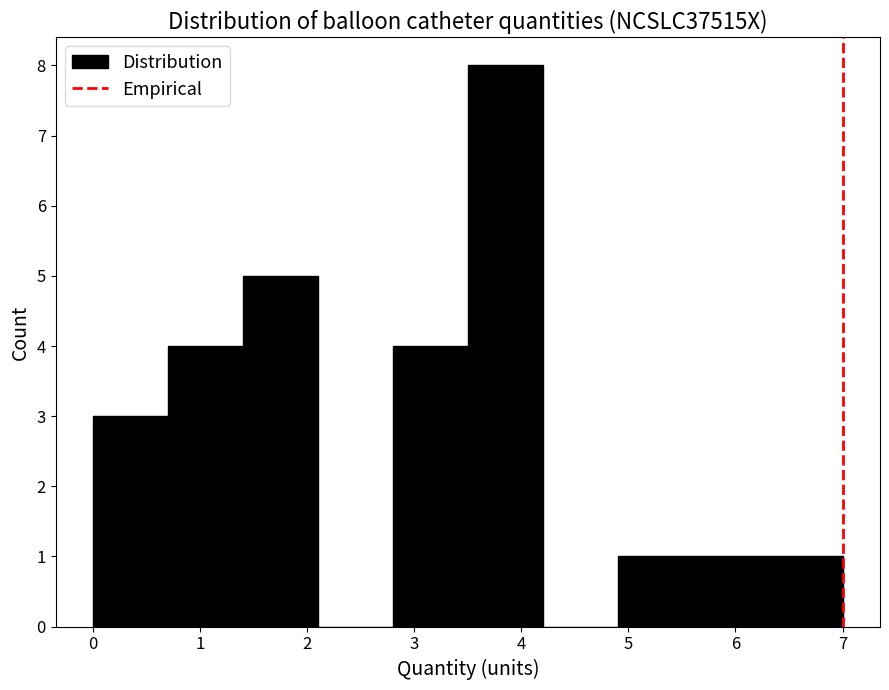

How tall is the bar that spans 3.5 to 4.2 on the x-axis? The values are not printed on the chart, so give them approximately, as read against the axis.

8